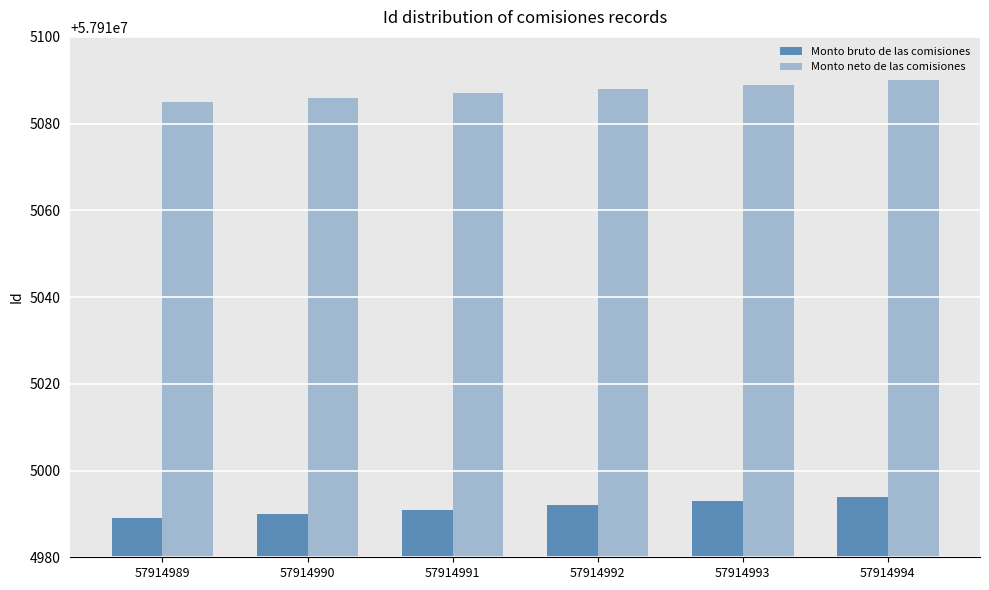

Rank the categories by Monto neto de las comisiones value from highest to lowest.

57914994, 57914993, 57914992, 57914991, 57914990, 57914989